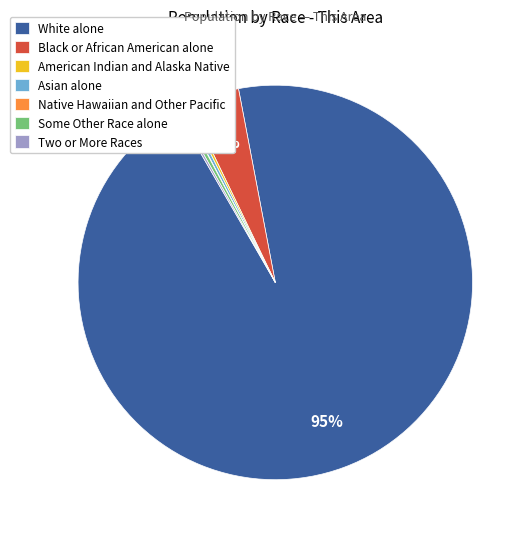

Which slice represents more than half of the pie?

White alone